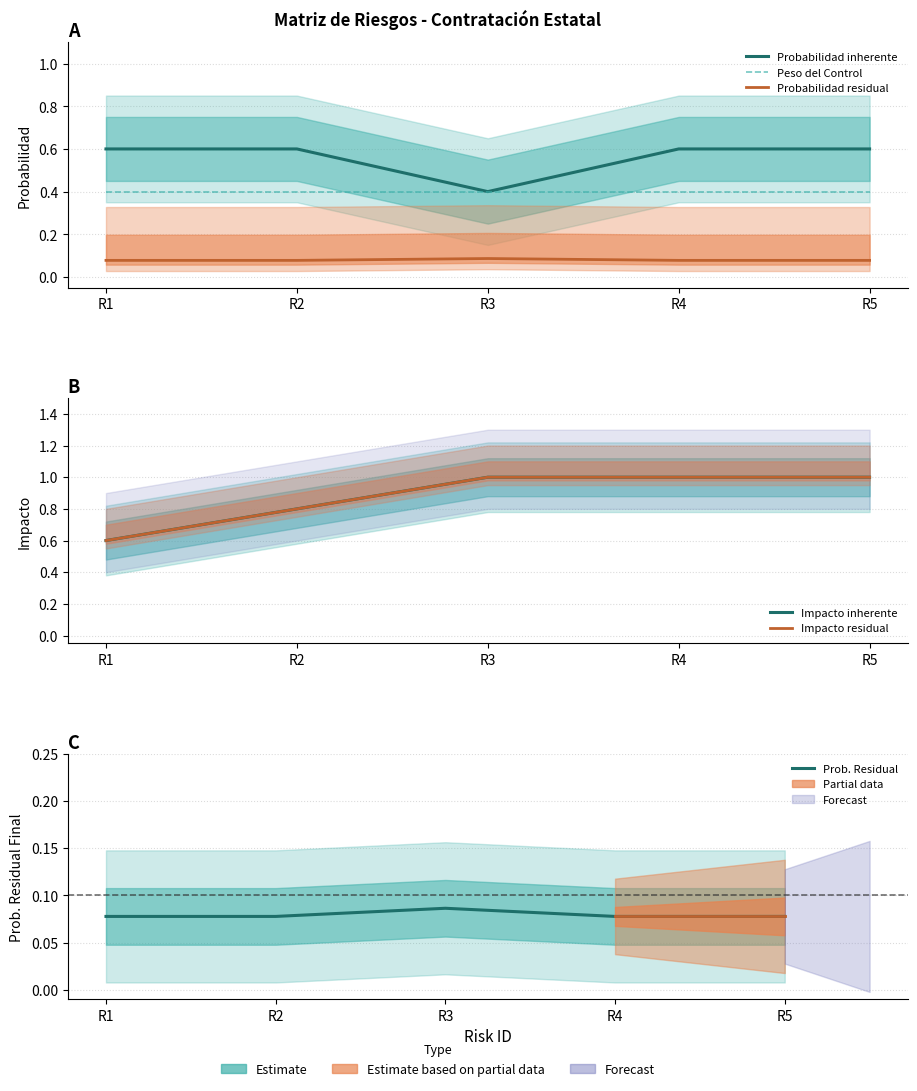

What are all the series names shown in the legend?

Probabilidad inherente, Peso del Control, Probabilidad residual, Impacto inherente, Impacto residual, Prob. Residual